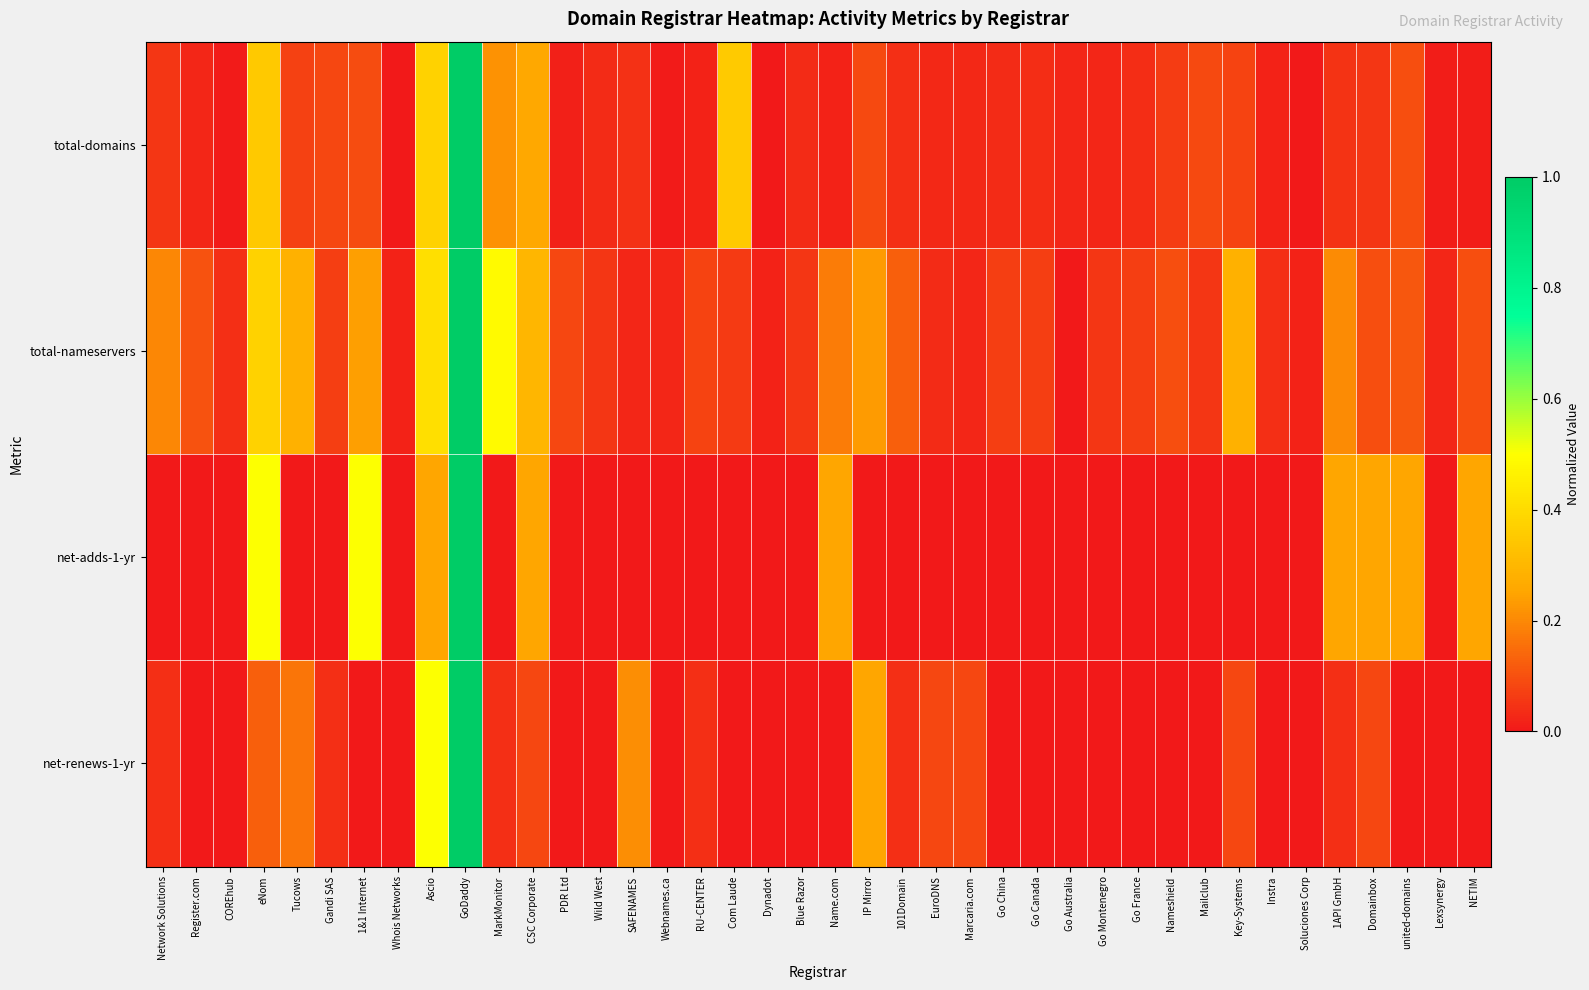

Which series has the largest total across all categories?

total-nameservers